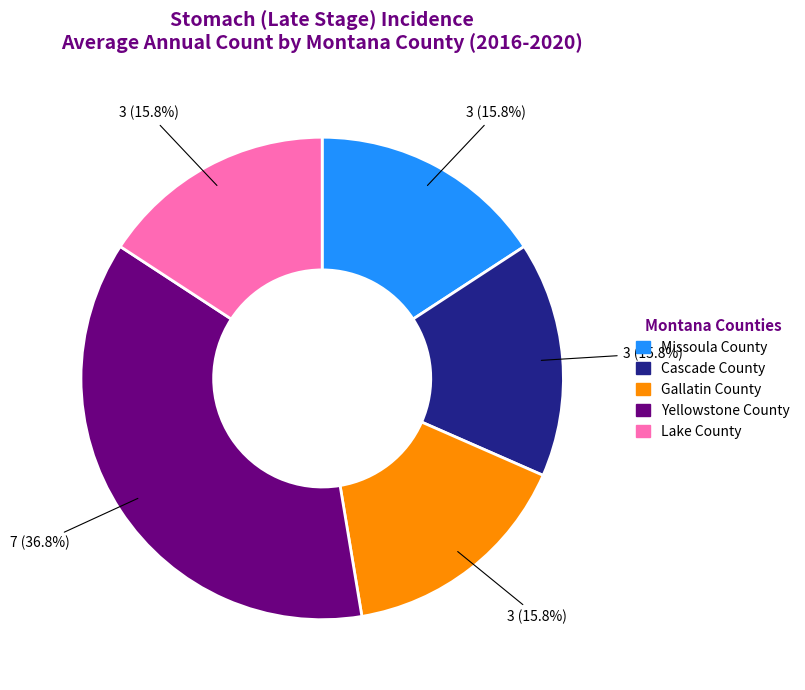

What portion of the pie excludes Lake County?

84.2%